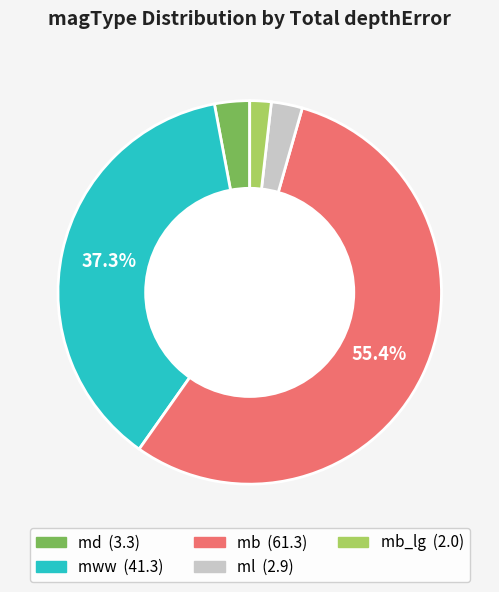

Is there a majority slice in this chart?

Yes